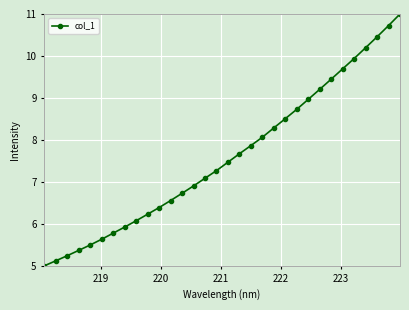

What is the value of the 16th point from the left?

7.3